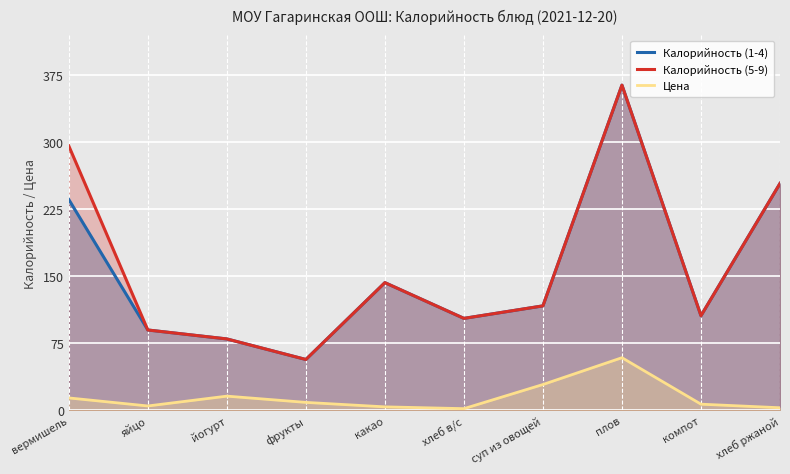

At which category does Цена reach its first local valley?

яйцо